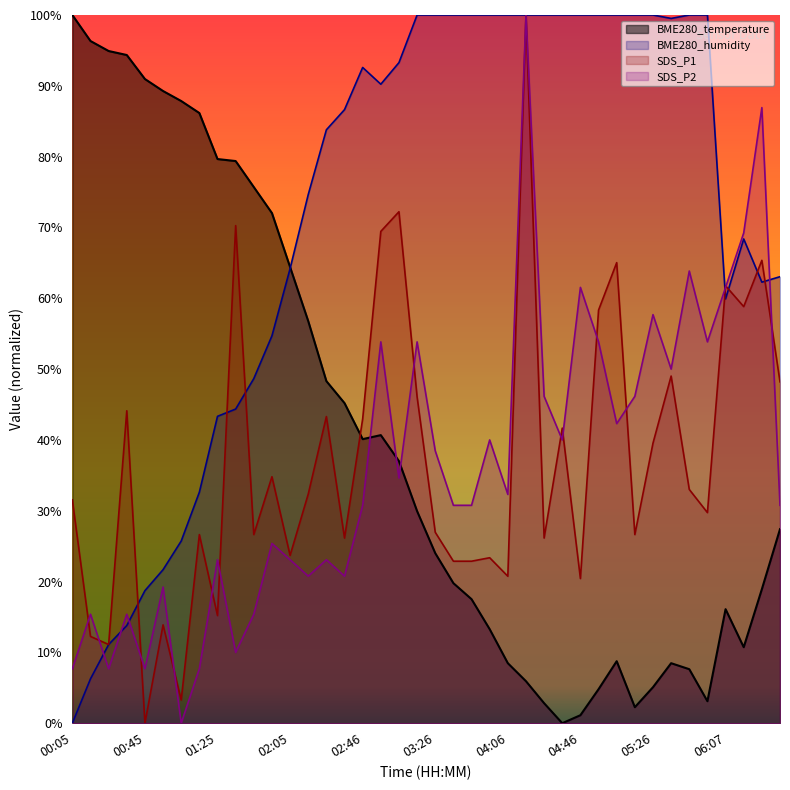

Reading right to left, transcribe all the data shown in this chart.

BME280_temperature: 06:37=27.4	06:27=18.9	06:17=10.7	06:07=16.1	05:57=3.1	05:46=7.6	05:36=8.5	05:26=5.1	05:16=2.3	05:06=8.8	04:56=4.8	04:46=1.1	04:36=0.0	04:26=2.8	04:16=5.9	04:06=8.5	03:56=13.3	03:46=17.5	03:36=19.8	03:26=24.0	03:16=29.9	03:06=37.0	02:56=40.7	02:46=40.1	02:36=45.2	02:26=48.3	02:15=56.8	02:05=64.4	01:55=72.0	01:45=75.7	01:35=79.4	01:25=79.7	01:15=86.2	01:05=87.9	00:55=89.3	00:45=91.0	00:35=94.4	00:25=94.9	00:15=96.3	00:05=100.0
BME280_humidity: 06:37=63.0	06:27=62.3	06:17=68.4	06:07=59.9	05:57=100.0	05:46=100.0	05:36=99.5	05:26=100.0	05:16=100.0	05:06=100.0	04:56=100.0	04:46=100.0	04:36=100.0	04:26=100.0	04:16=100.0	04:06=100.0	03:56=100.0	03:46=100.0	03:36=100.0	03:26=100.0	03:16=100.0	03:06=93.3	02:56=90.2	02:46=92.6	02:36=86.6	02:26=83.8	02:15=74.6	02:05=64.2	01:55=54.7	01:45=48.7	01:35=44.4	01:25=43.3	01:15=32.6	01:05=25.7	00:55=21.7	00:45=18.7	00:35=13.8	00:25=11.1	00:15=6.3	00:05=0.0
SDS_P1: 06:37=48.2	06:27=65.4	06:17=58.8	06:07=61.8	05:57=29.7	05:46=33.0	05:36=49.0	05:26=39.5	05:16=26.6	05:06=65.0	04:56=58.3	04:46=20.4	04:36=41.7	04:26=26.1	04:16=100.0	04:06=20.8	03:56=23.4	03:46=22.9	03:36=22.9	03:26=27.0	03:16=46.1	03:06=72.2	02:56=69.4	02:46=43.0	02:36=26.1	02:26=43.3	02:15=32.4	02:05=23.7	01:55=34.8	01:45=26.6	01:35=70.3	01:25=15.2	01:15=26.6	01:05=3.3	00:55=13.9	00:45=0.0	00:35=44.1	00:25=11.1	00:15=12.3	00:05=31.5
SDS_P2: 06:37=30.8	06:27=86.9	06:17=69.2	06:07=61.5	05:57=53.8	05:46=63.8	05:36=50.0	05:26=57.7	05:16=46.2	05:06=42.3	04:56=53.8	04:46=61.5	04:36=40.0	04:26=46.2	04:16=100.0	04:06=32.3	03:56=40.0	03:46=30.8	03:36=30.8	03:26=38.5	03:16=53.8	03:06=34.6	02:56=53.8	02:46=30.8	02:36=20.8	02:26=23.1	02:15=20.8	02:05=23.1	01:55=25.4	01:45=15.4	01:35=10.0	01:25=23.1	01:15=7.7	01:05=0.0	00:55=19.2	00:45=7.7	00:35=15.4	00:25=7.7	00:15=15.4	00:05=7.7